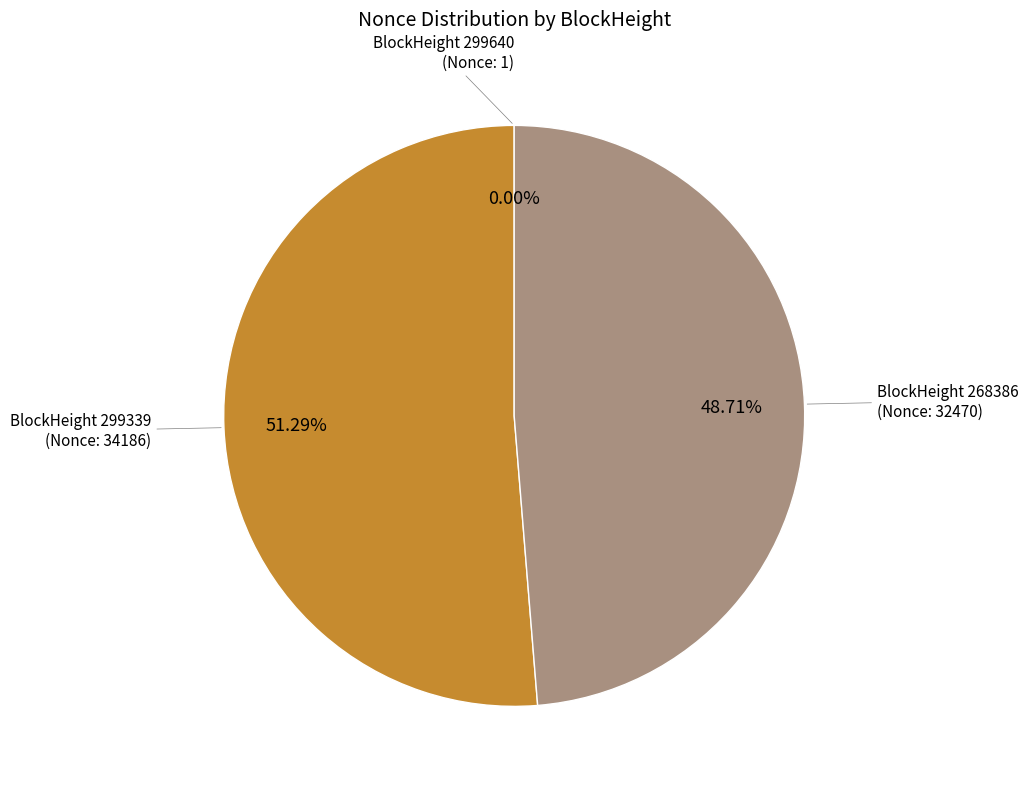

Does any single category account for the majority?

Yes